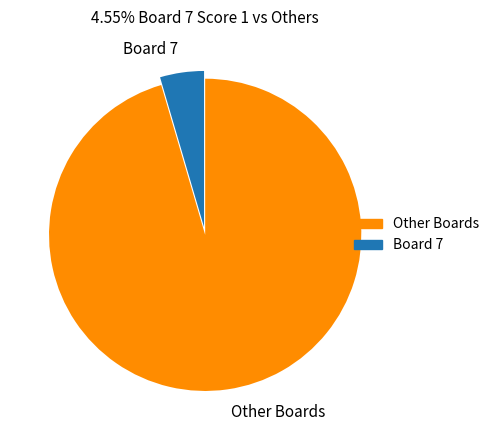

True or false: Board 7 accounts for 5% of the total.

True